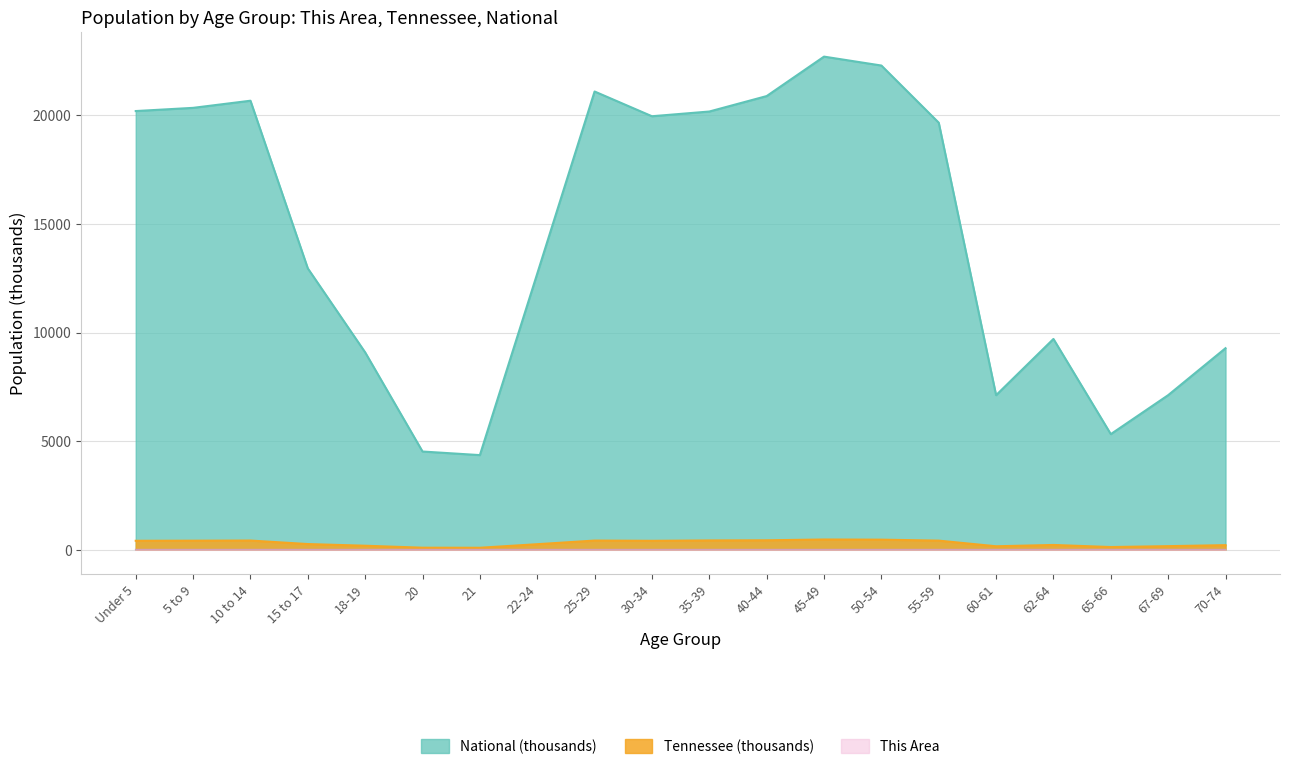

Reading left to right, list all the values displayed in this chart.

This Area: 0.4	0.5	0.5	0.3	0.2	0.1	0.1	0.2	0.4	0.5	0.5	0.5	0.6	0.6	0.6	0.2	0.3	0.2	0.2	0.3
Tennessee: 407.8	412.2	418.9	257.1	180.1	89.4	86.4	250.5	417.7	406.3	423.6	430.5	467.1	459.3	415.0	155.2	215.5	119.9	160.6	206.5
National: 20201.4	20348.7	20677.2	12954.3	9086.1	4519.1	4354.3	12712.6	21101.8	19962.1	20179.6	20891.0	22708.6	22298.1	19664.8	7113.7	9704.2	5319.9	7115.4	9278.2